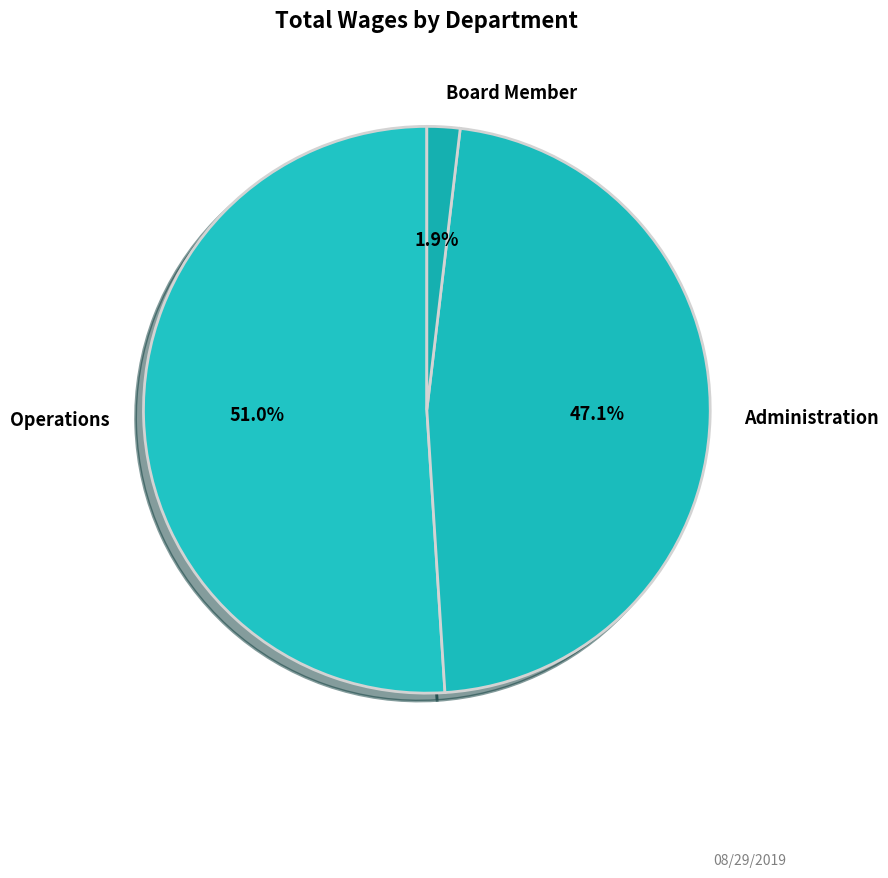

Is it true that Operations is 45% of the pie?

False